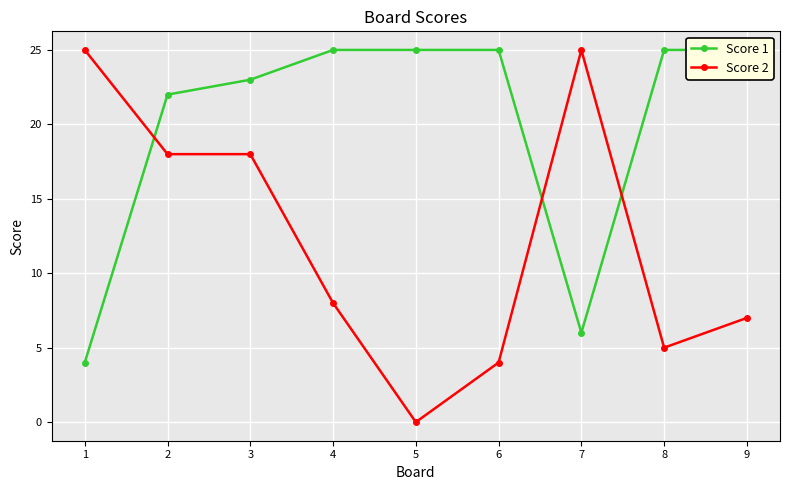

List the labels in order of Score 1 value, largest first.

4, 5, 6, 8, 9, 3, 2, 7, 1